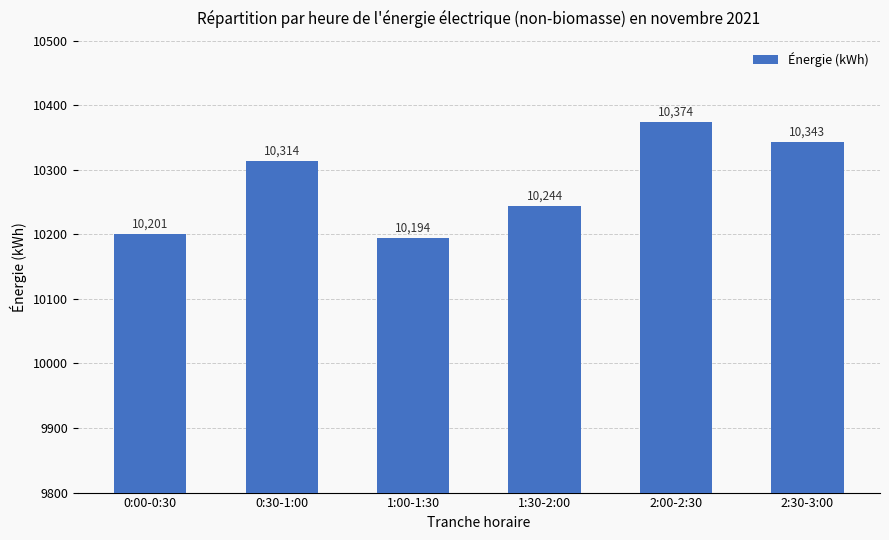

Which label corresponds to the largest value in the chart?

2:00-2:30